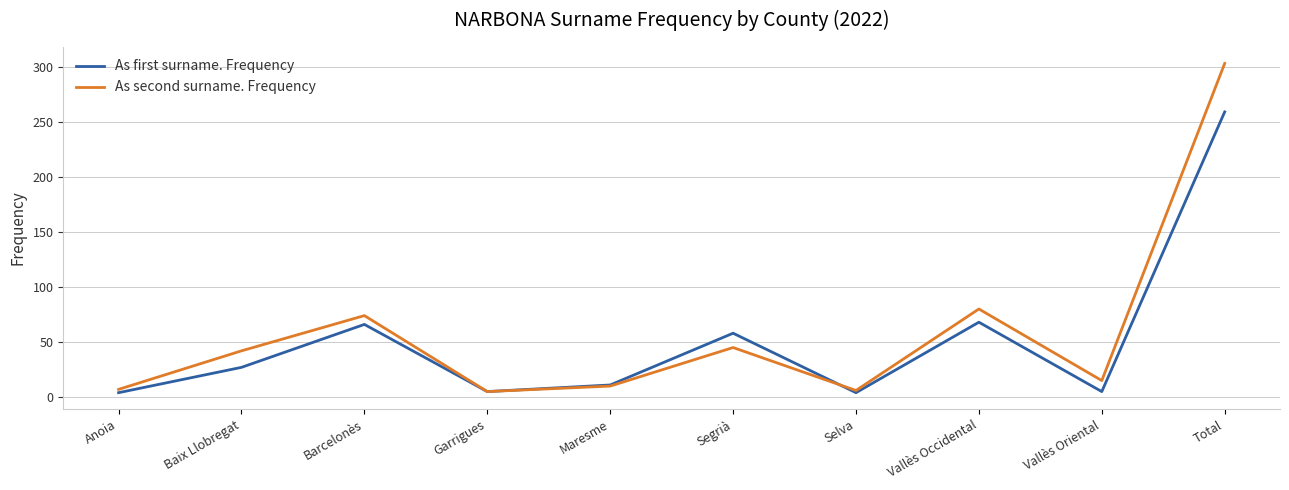

Read the As first surname. Frequency value at Vallès Occidental.

68